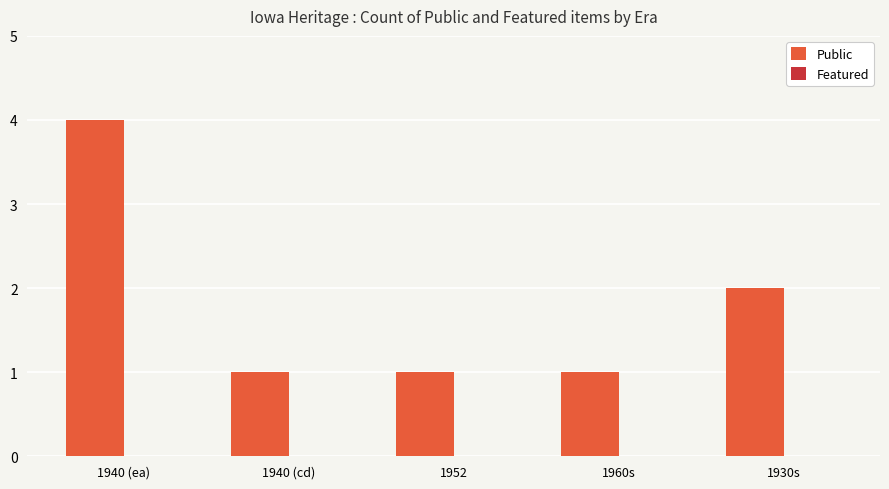

What position from the left is 1960s?

4